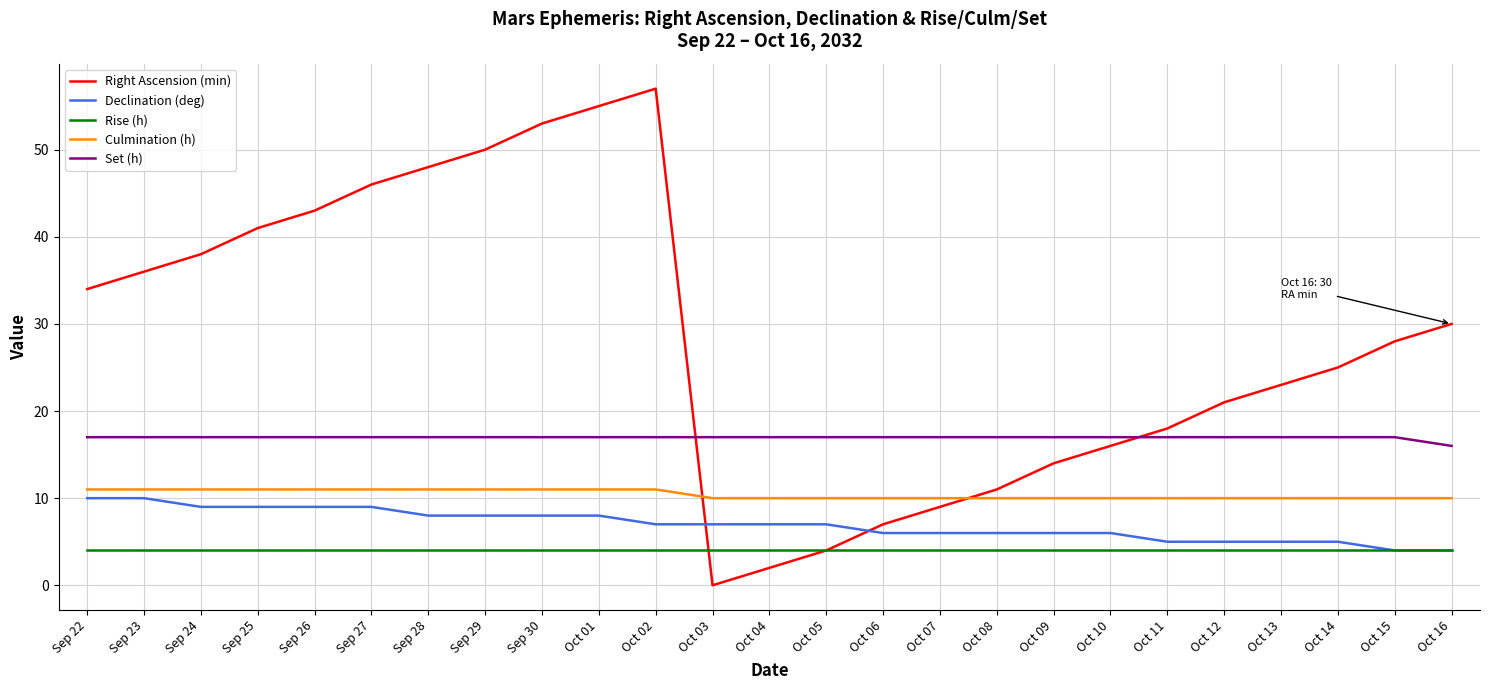

Which series has the largest range (max minus min)?

Right Ascension (min)